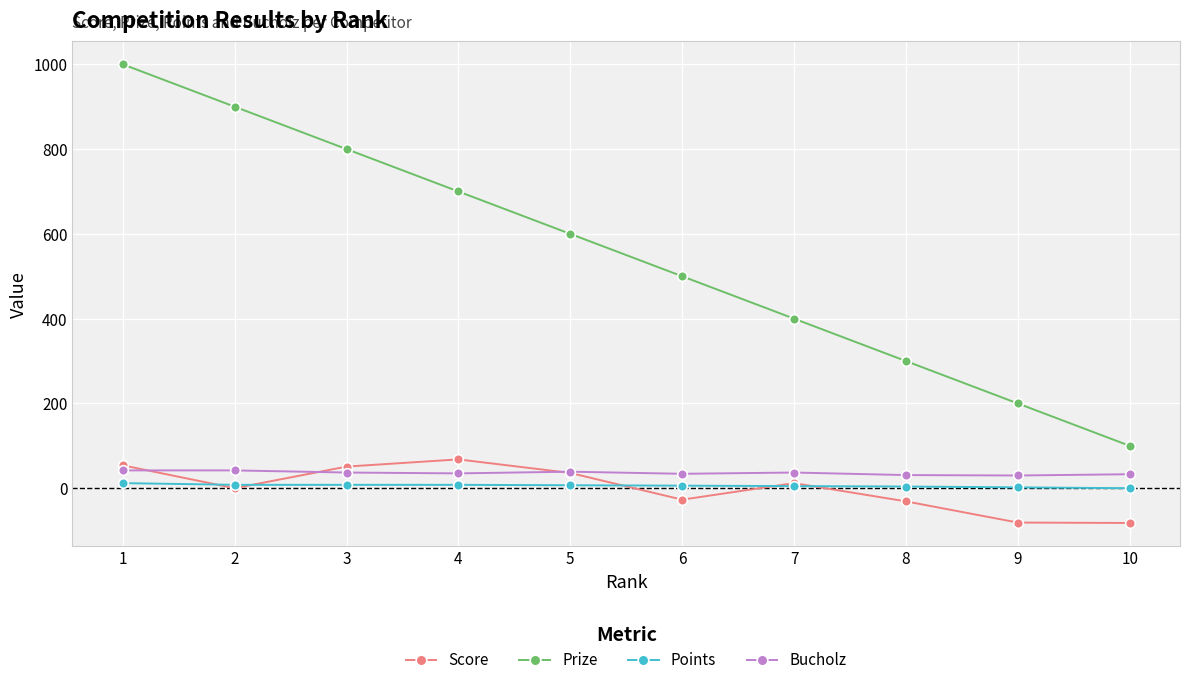

What is the minimum value for Score?

-82